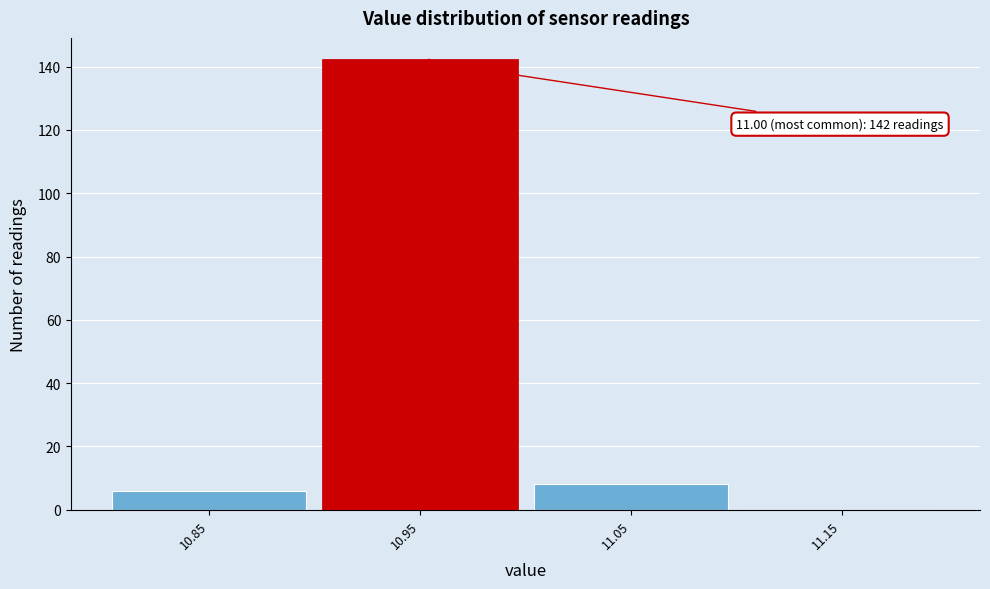

Reading right to left, what are all the values shown in this chart?

11.15=0	11.05=8	10.95=142	10.85=6